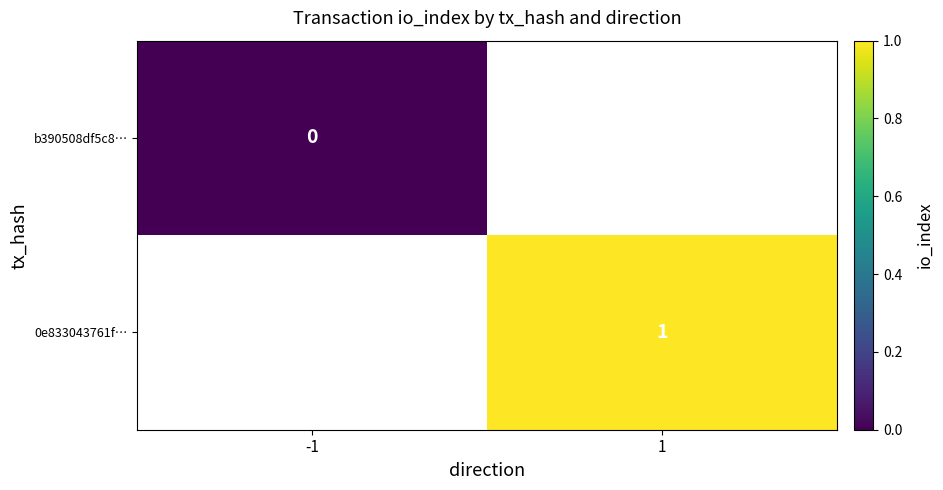

What is the maximum value shown in the chart?

1.0